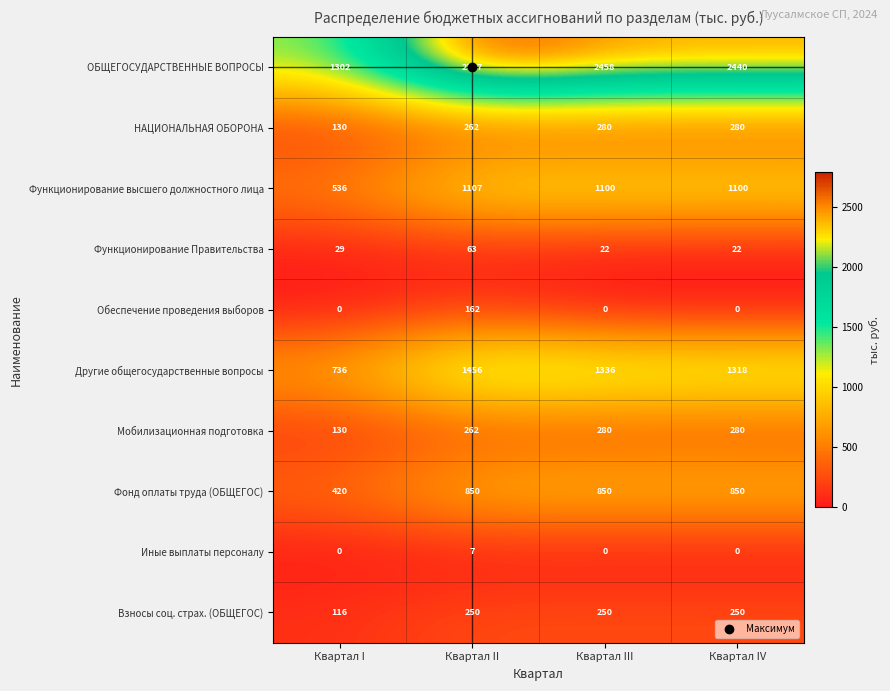

Between Квартал II and Квартал IV, which series saw the biggest shift?

ОБЩЕГОСУДАРСТВЕННЫЕ ВОПРОСЫ